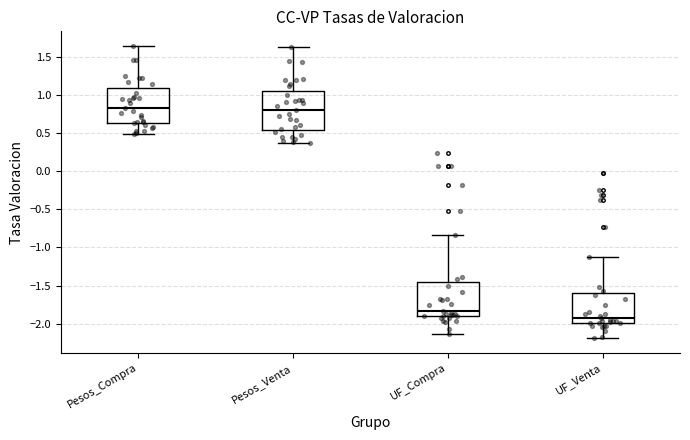

Reading left to right, transcribe this box plot: for each box, give where its median line is, the range the box spans, and where its two whiskers end, as read against the y-axis. The values are not printed on the chart, so give them approximately, as read against the axis.

Pesos_Compra: median 0.85, box 0.65 to 1.10, whiskers 0.50 to 1.65
Pesos_Venta: median 0.80, box 0.55 to 1.05, whiskers 0.35 to 1.60
UF_Compra: median -1.85, box -1.90 to -1.45, whiskers -2.15 to -0.85
UF_Venta: median -1.90, box -2.00 to -1.60, whiskers -2.20 to -1.10